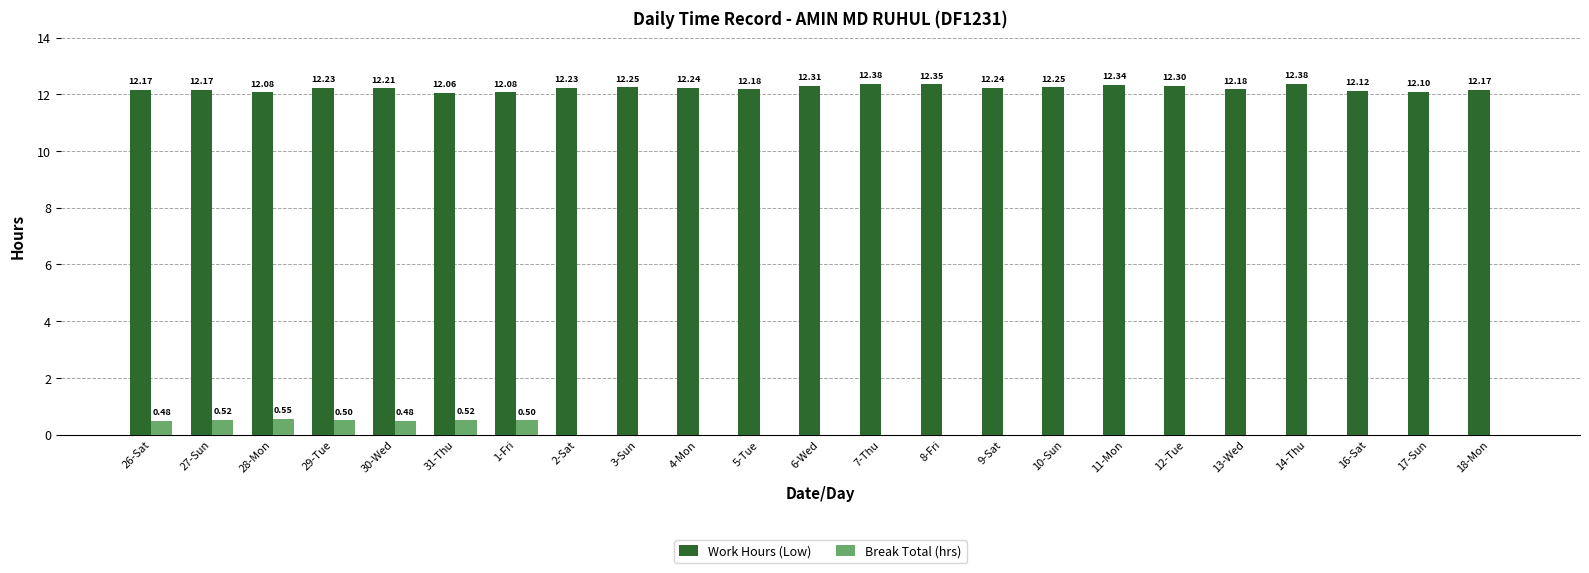

At which category is the sum across all series the highest?

29-Tue